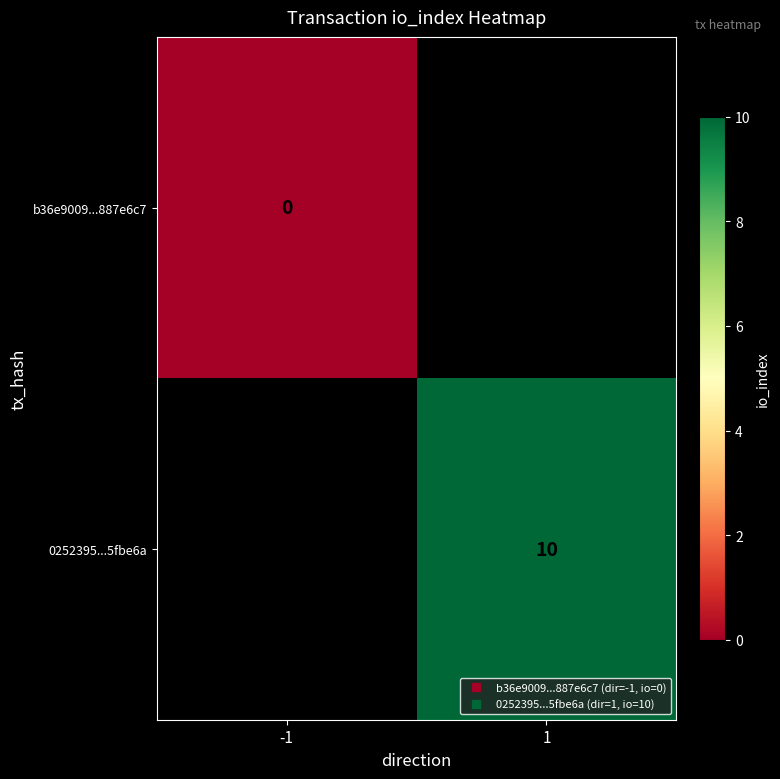

How many positive values does the 0252395...5fbe6a series have?

1